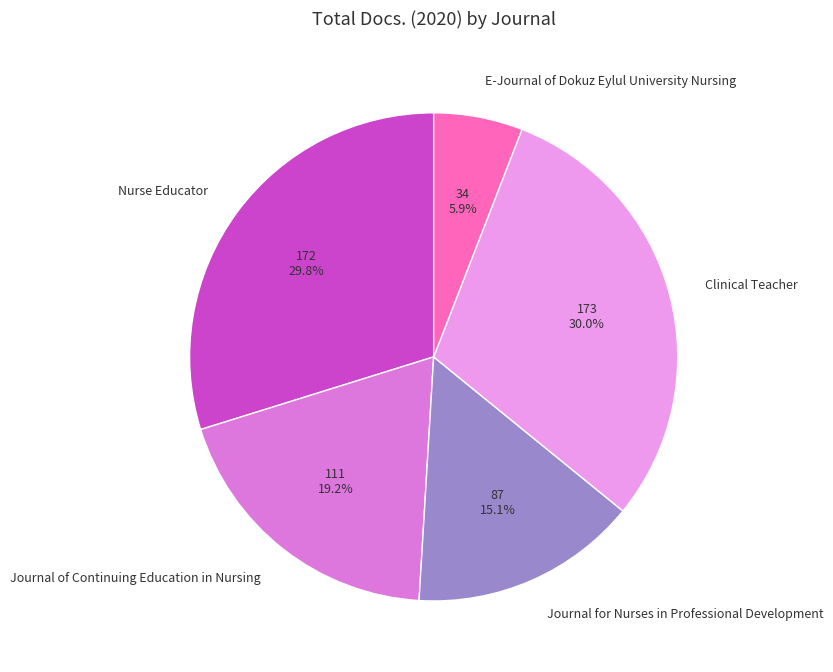

Which has a higher value, Clinical Teacher or Journal for Nurses in Professional Development?

Clinical Teacher